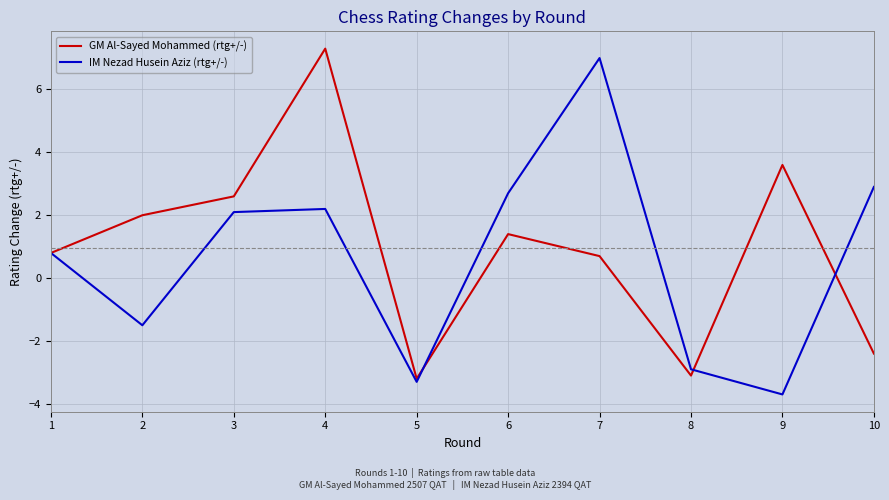

Rank the series at 2 from highest to lowest value.

GM Al-Sayed Mohammed (rtg+/-), IM Nezad Husein Aziz (rtg+/-)